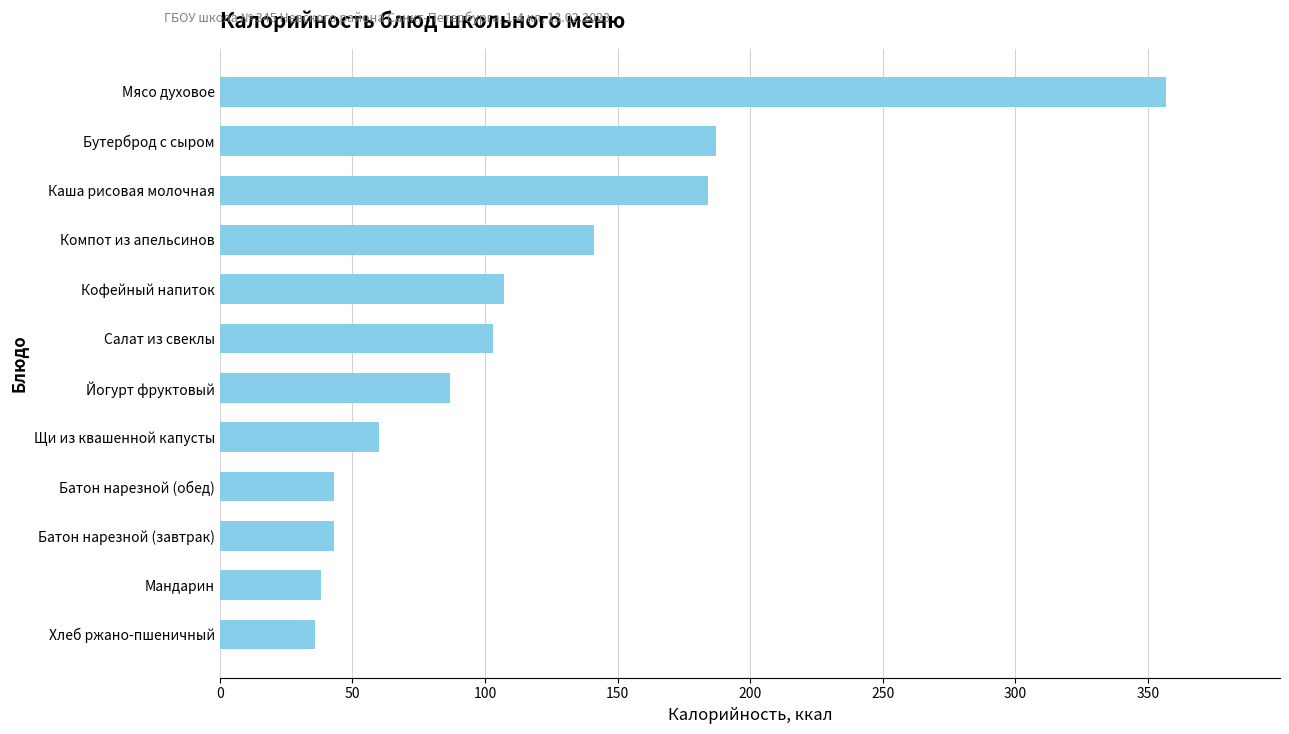

True or false: the data shows 129 at Йогурт фруктовый.

False